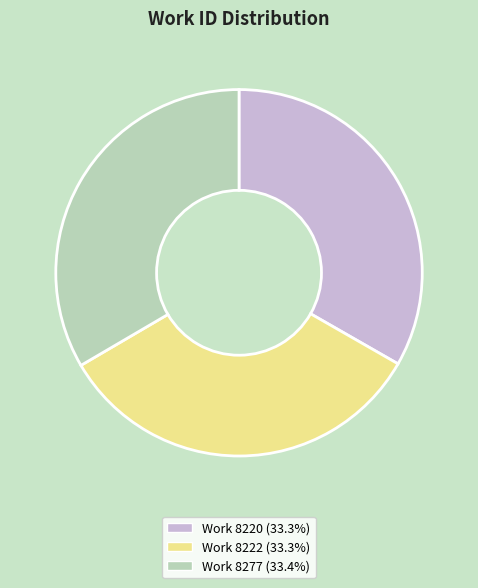

What is the ratio of the value at Work 8277 (33.4%) to the value at Work 8222 (33.3%)?

1.0